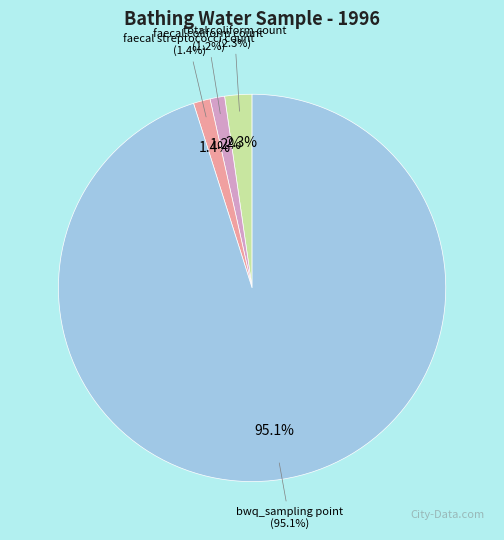

The bwq_sampling point slice represents 95% of the pie. True or false?

True